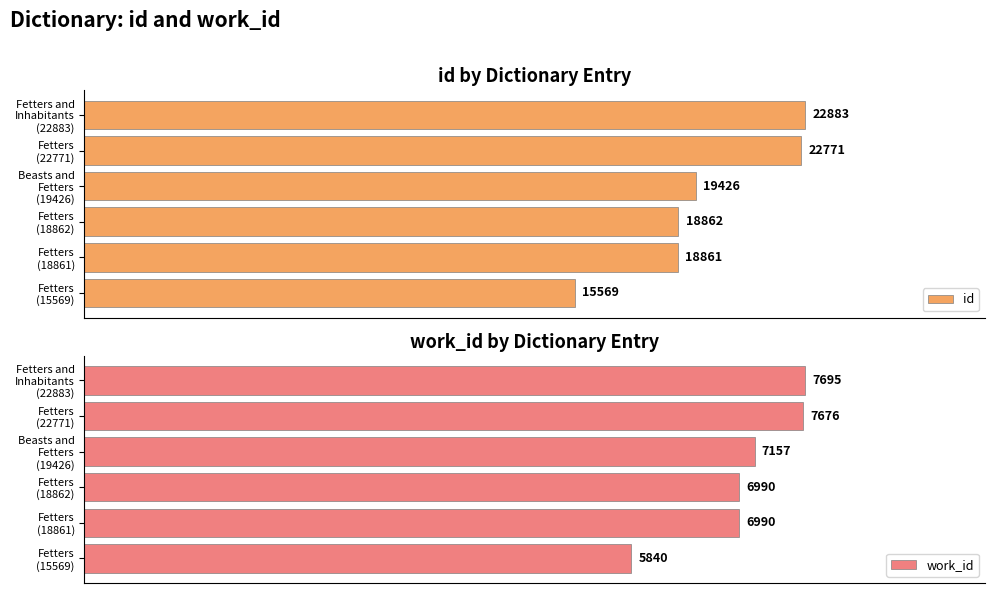

How many data points in id are less than 19426?

3